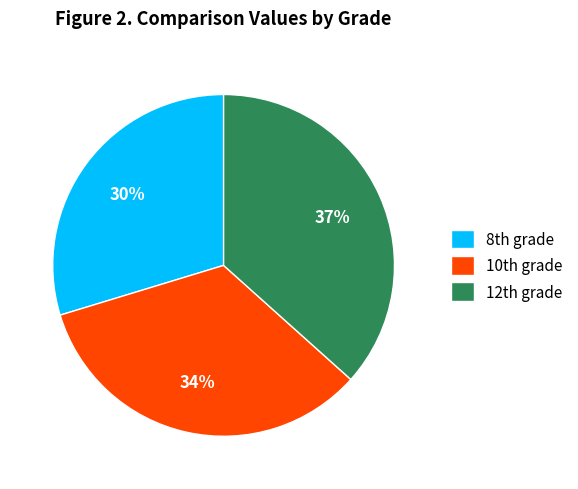

Which slice is the largest?

12th grade